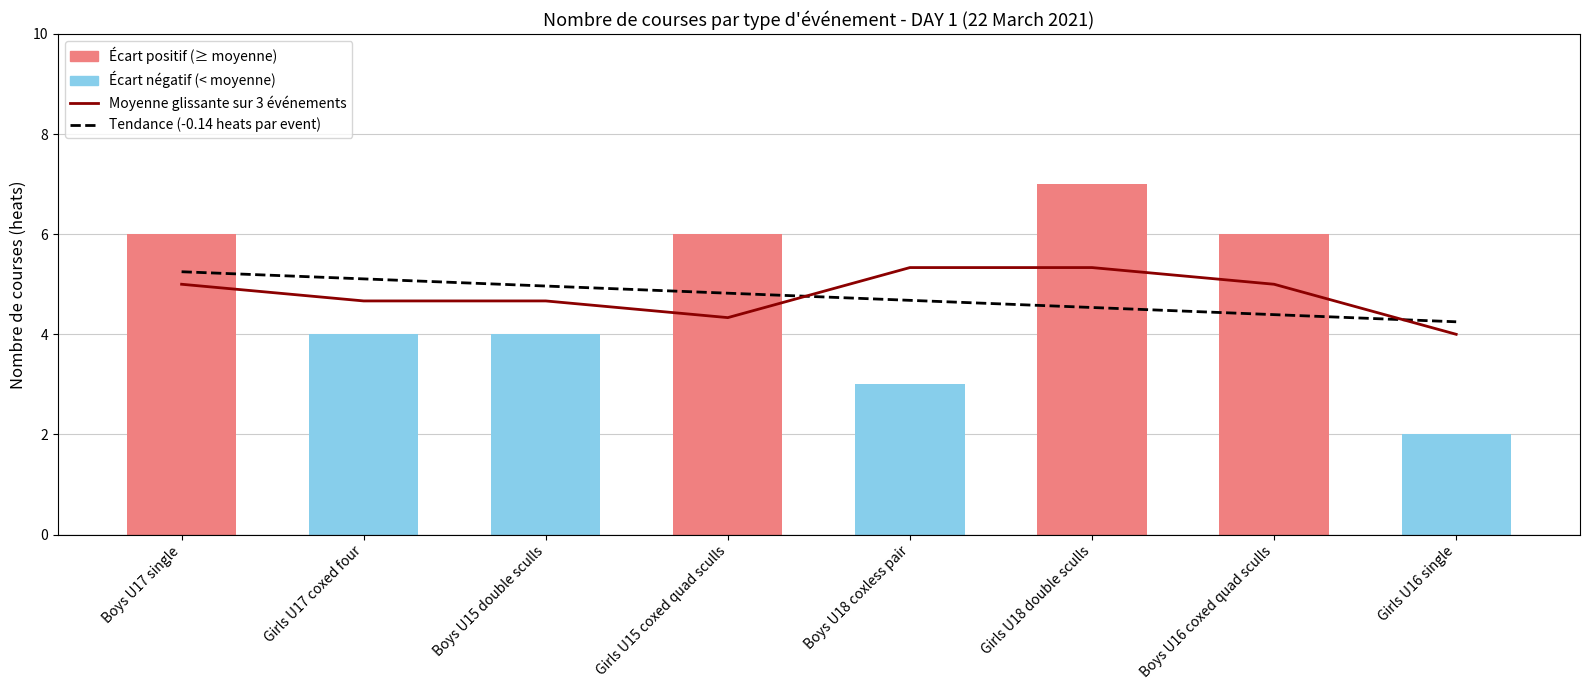

What is the value of the Tendance (-0.14 heats/event) bar at the 3rd from the left?

5.0